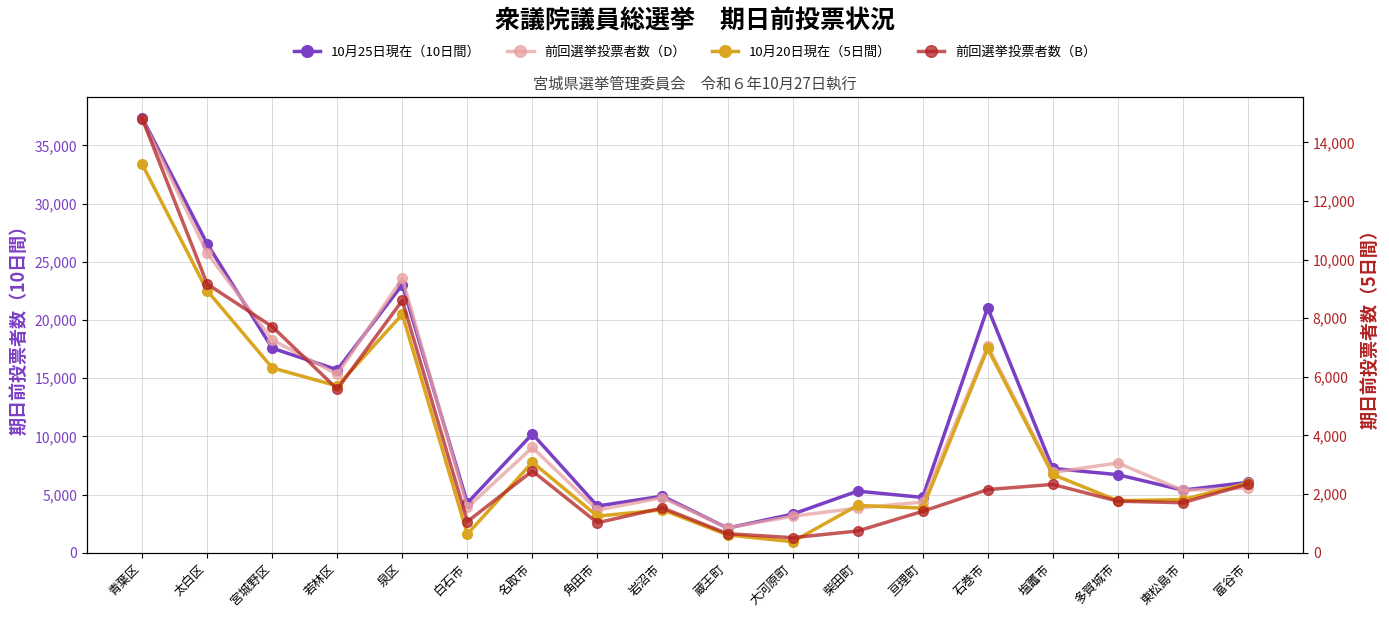

True or false: 10月25日現在（10日間） has a value of 6851 at 亘理町.

False